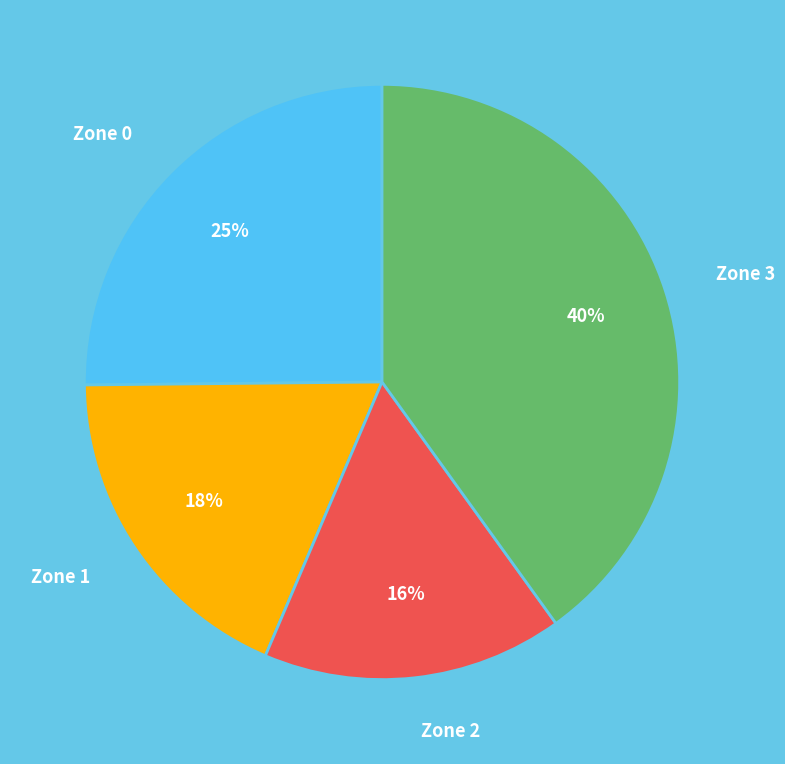

Approximately how many times larger is the value at Zone 0 compared to Zone 1?

1.4